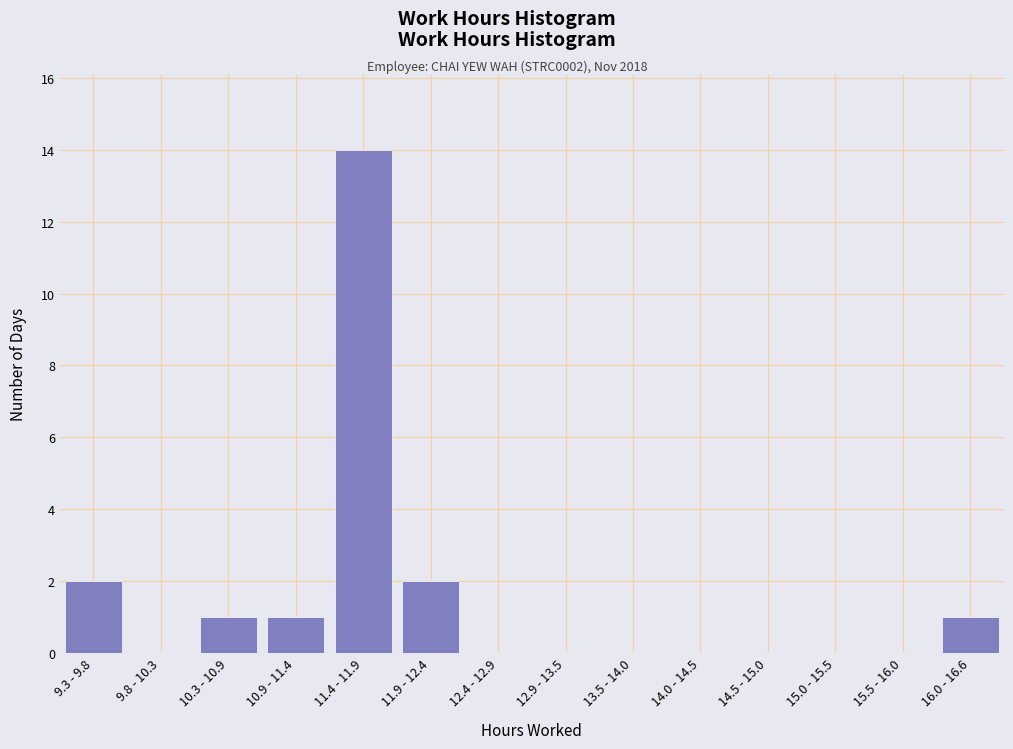

Reading left to right, what are all the values shown in this chart?

9.3 - 9.8=2	9.8 - 10.3=0	10.3 - 10.9=1	10.9 - 11.4=1	11.4 - 11.9=14	11.9 - 12.4=2	12.4 - 12.9=0	12.9 - 13.5=0	13.5 - 14.0=0	14.0 - 14.5=0	14.5 - 15.0=0	15.0 - 15.5=0	15.5 - 16.0=0	16.0 - 16.6=1